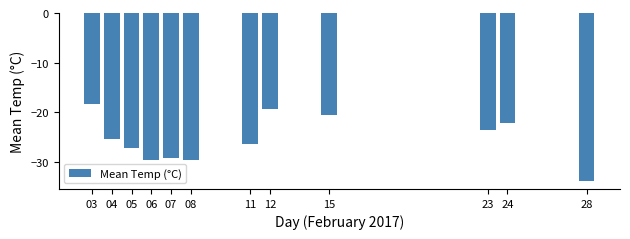

Reading left to right, transcribe all the data shown in this chart.

03=-18.4	04=-25.5	05=-27.3	06=-29.7	07=-29.2	08=-29.7	11=-26.4	12=-19.4	15=-20.6	23=-23.6	24=-22.1	28=-33.8